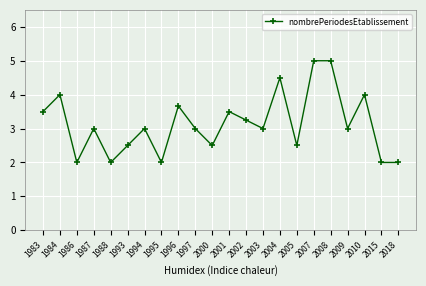

Between 2002 and 2005, which is larger?

2002